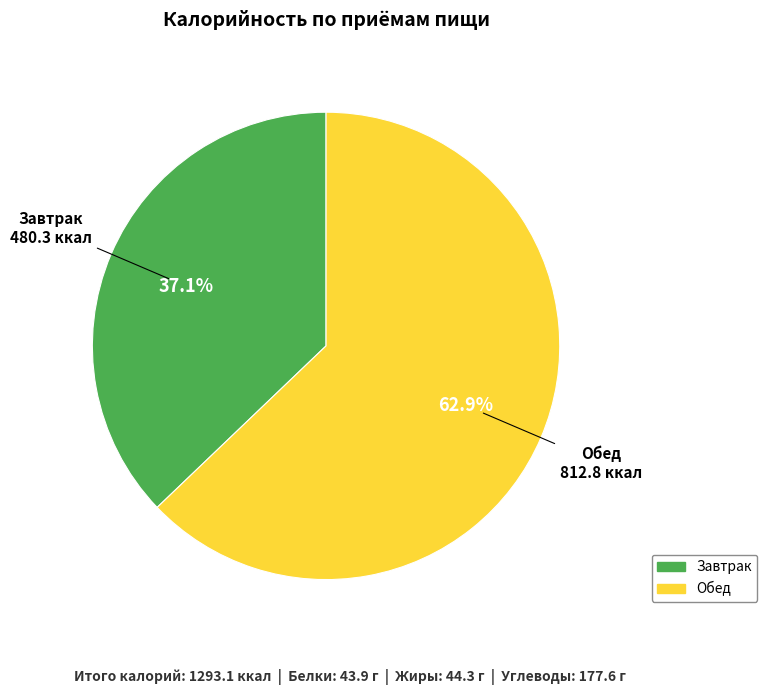

Is Обед the majority of the pie?

Yes